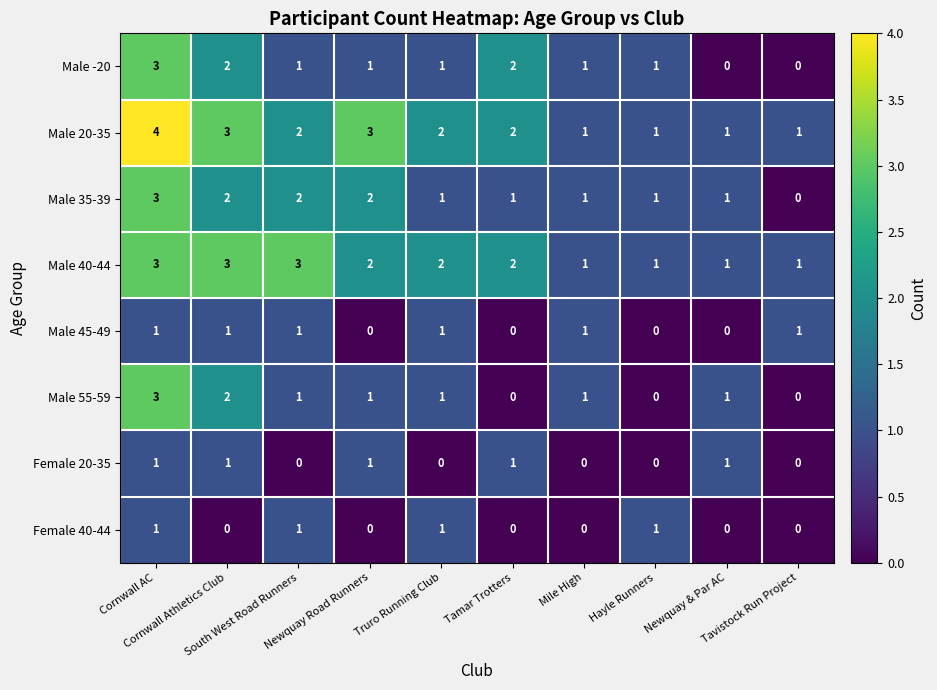

Which category has the highest value across all series?

Cornwall AC